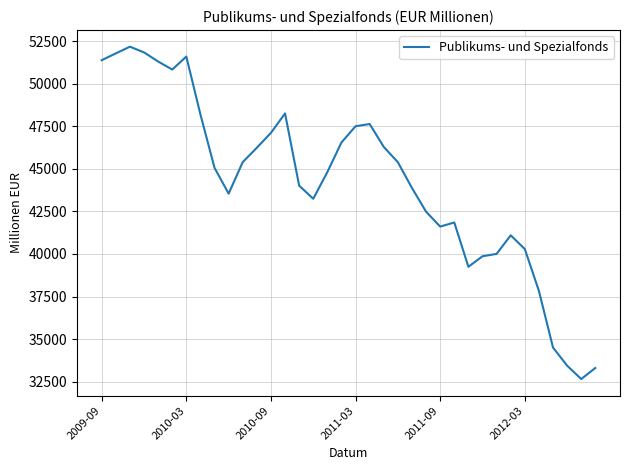

What is the difference between the maximum and minimum values?

19520